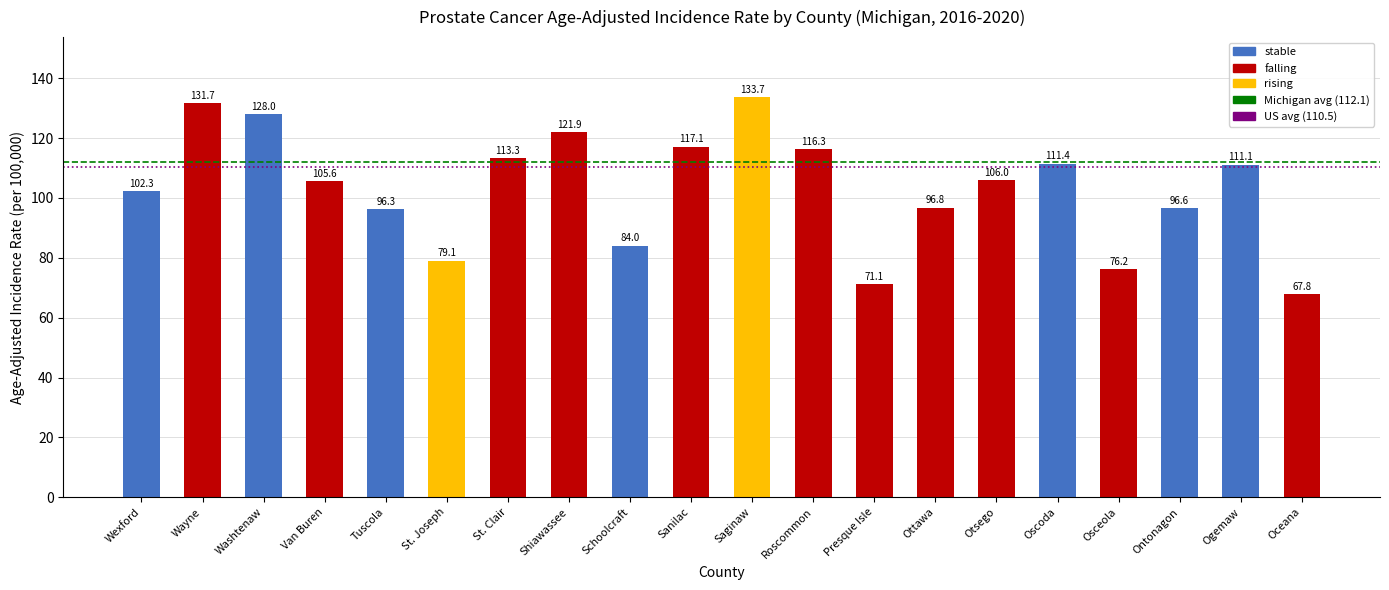

What position from the right is Wexford?

20